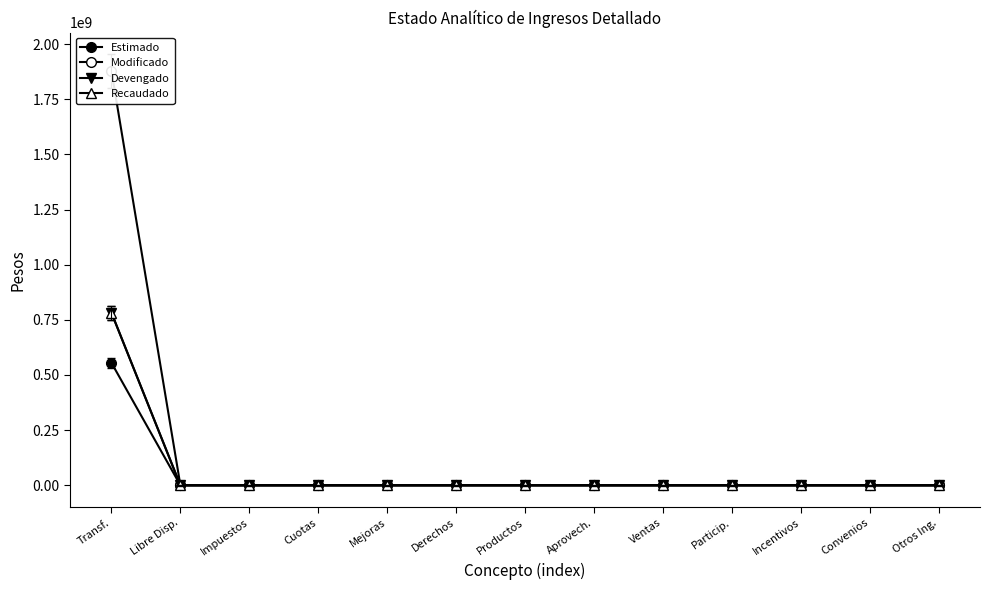

Which series has the widest spread of values?

Modificado